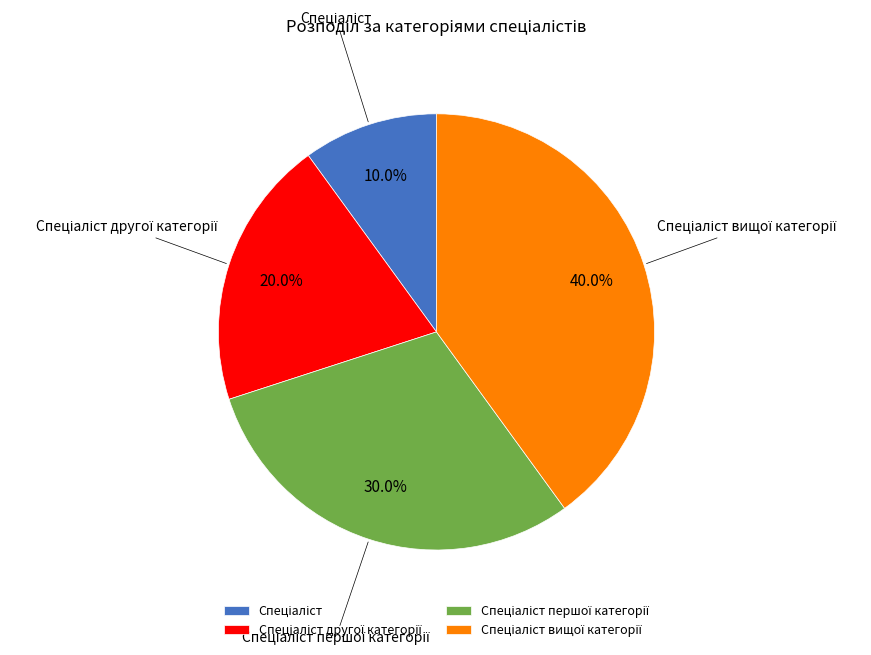

Is there any slice that represents more than half of the pie?

No